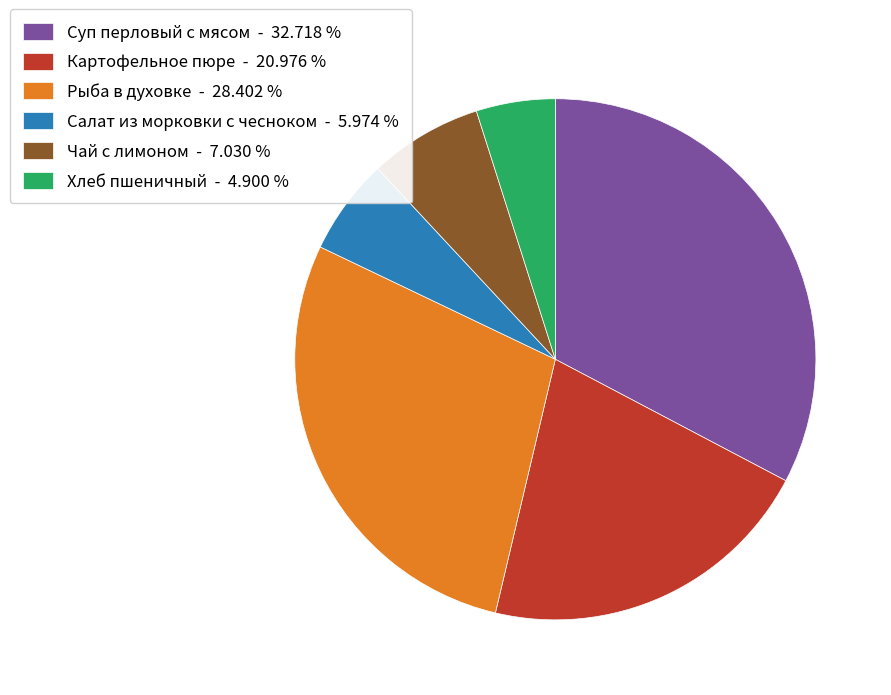

How many segments does this pie chart have?

6